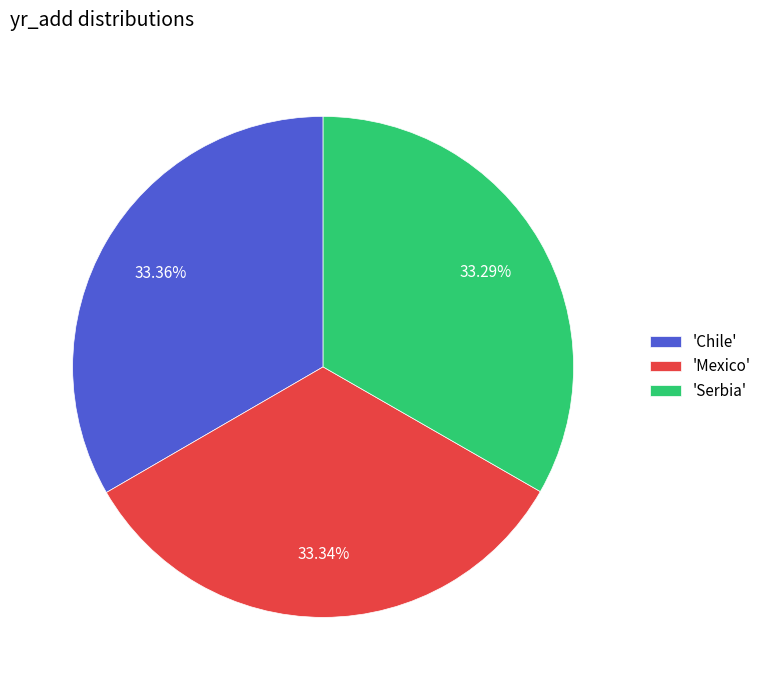

Is there any slice that represents more than half of the pie?

No